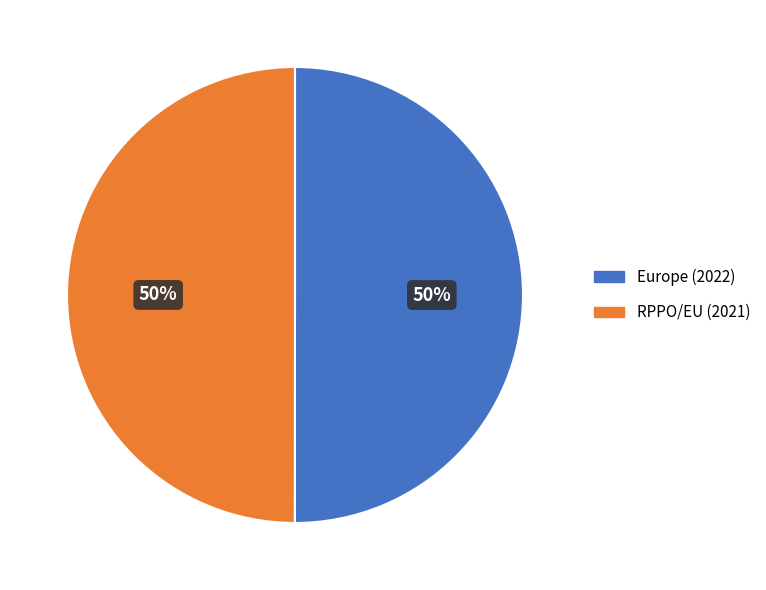

Do RPPO/EU and Europe together represent more than half of the pie?

Yes